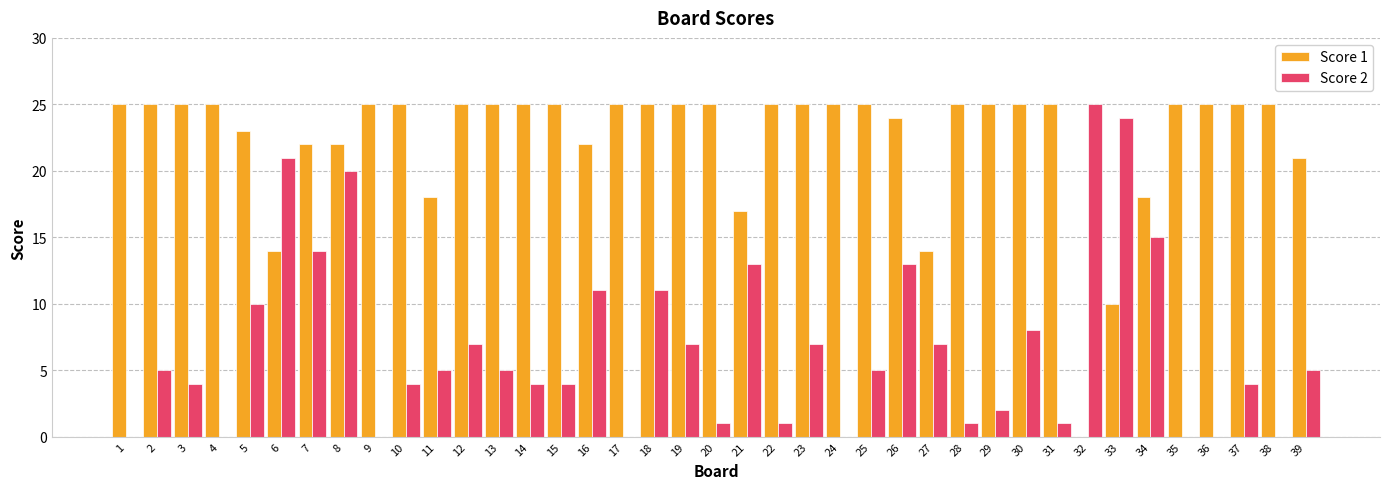

Reading left to right, transcribe all the data shown in this chart.

Score 1: 1=25	2=25	3=25	4=25	5=23	6=14	7=22	8=22	9=25	10=25	11=18	12=25	13=25	14=25	15=25	16=22	17=25	18=25	19=25	20=25	21=17	22=25	23=25	24=25	25=25	26=24	27=14	28=25	29=25	30=25	31=25	32=0	33=10	34=18	35=25	36=25	37=25	38=25	39=21
Score 2: 1=0	2=5	3=4	4=0	5=10	6=21	7=14	8=20	9=0	10=4	11=5	12=7	13=5	14=4	15=4	16=11	17=0	18=11	19=7	20=1	21=13	22=1	23=7	24=0	25=5	26=13	27=7	28=1	29=2	30=8	31=1	32=25	33=24	34=15	35=0	36=0	37=4	38=0	39=5